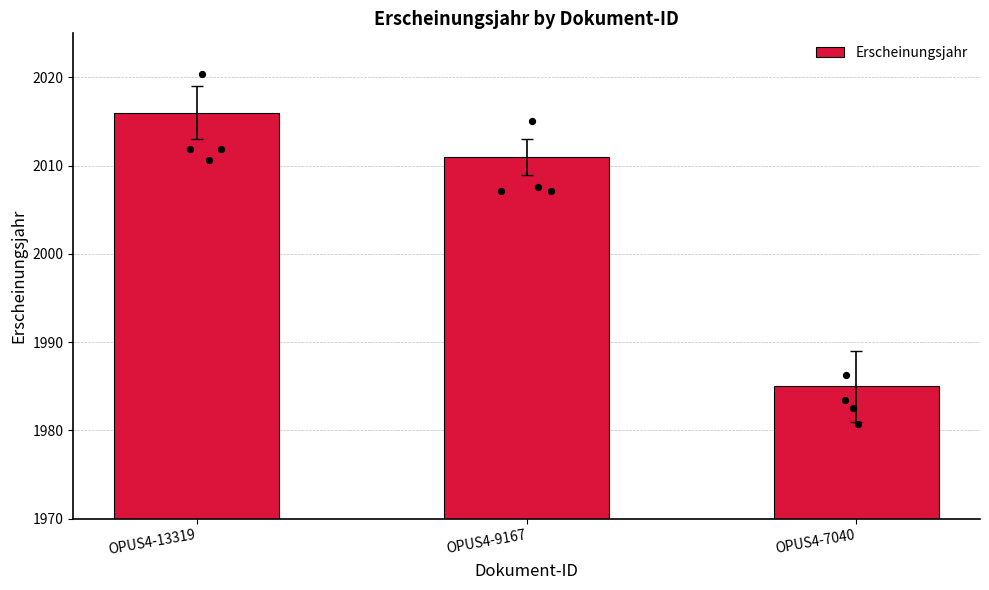

Approximately how many times larger is the value at OPUS4-13319 compared to OPUS4-7040?

1.0